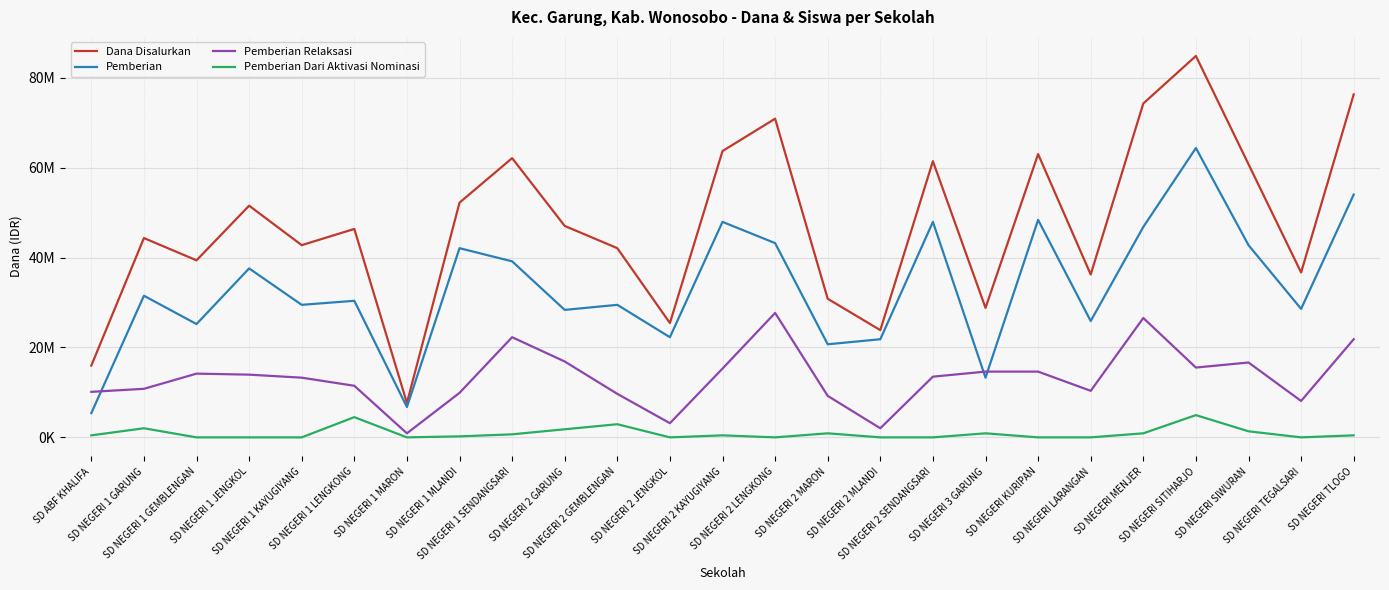

Which series has the widest spread of values?

Dana Disalurkan